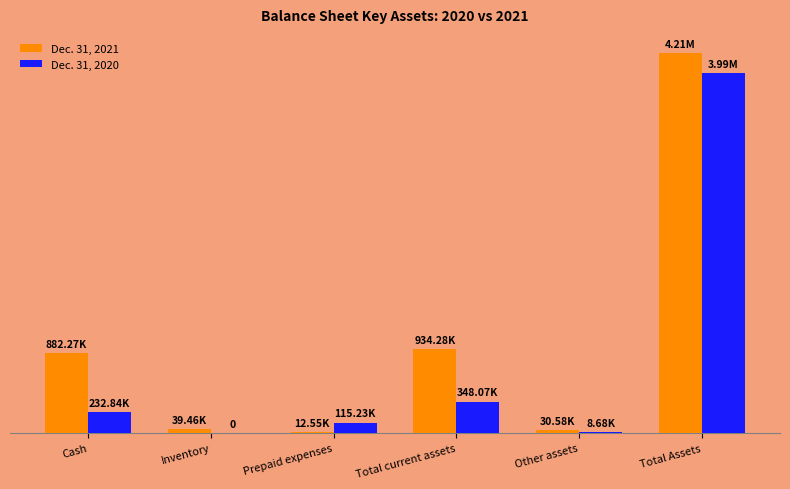

What are all the series names shown in the legend?

Dec. 31, 2021, Dec. 31, 2020